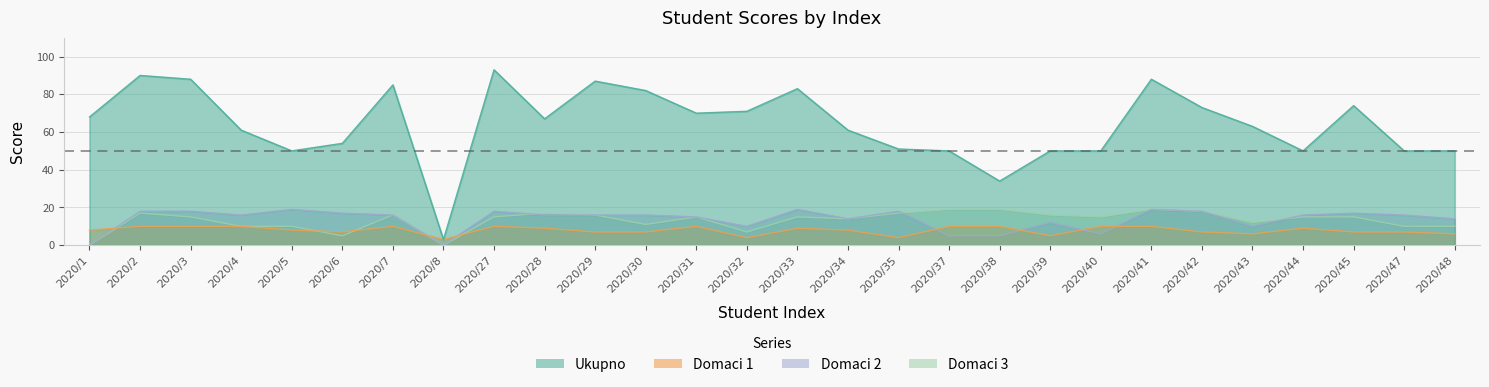

How many values in the Ukupno series exceed 67?

13